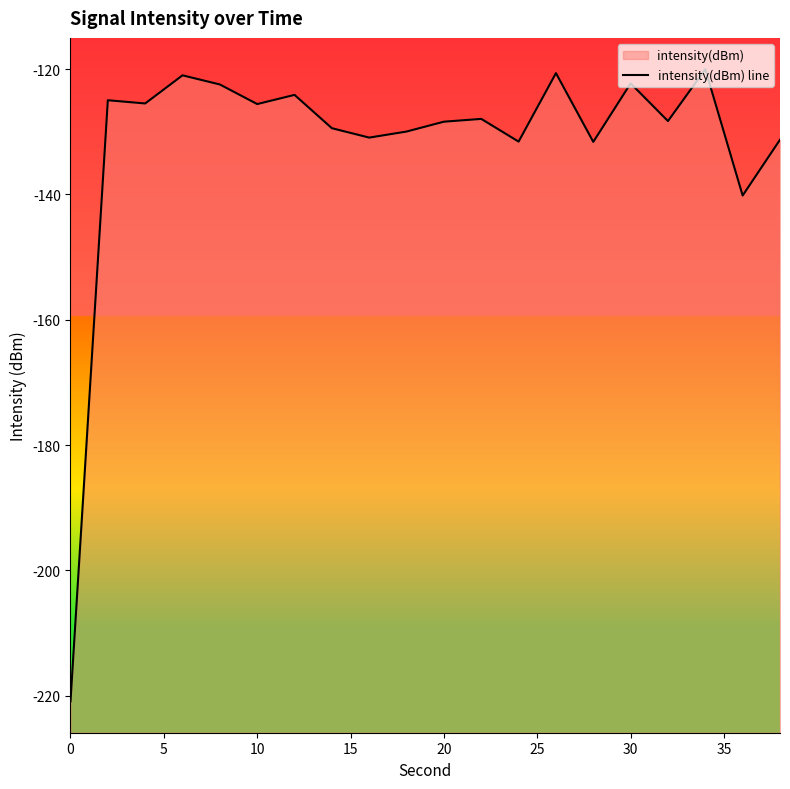

What is the change in value from 10 to 30?

+3.3